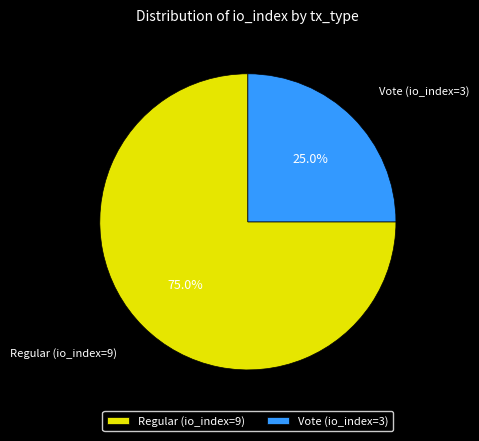

To the nearest percent, what is the average slice percentage?

50%